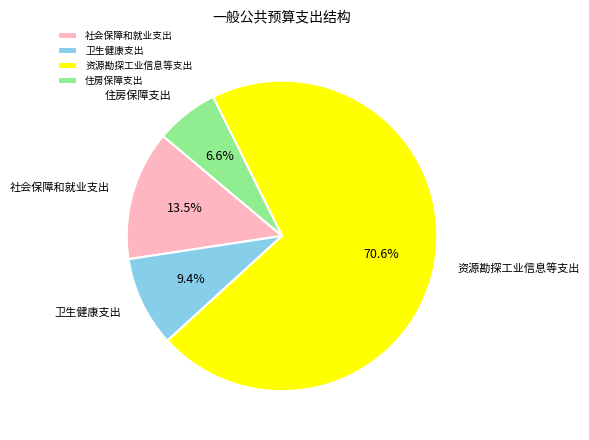

To the nearest percent, what is the average slice percentage?

25%